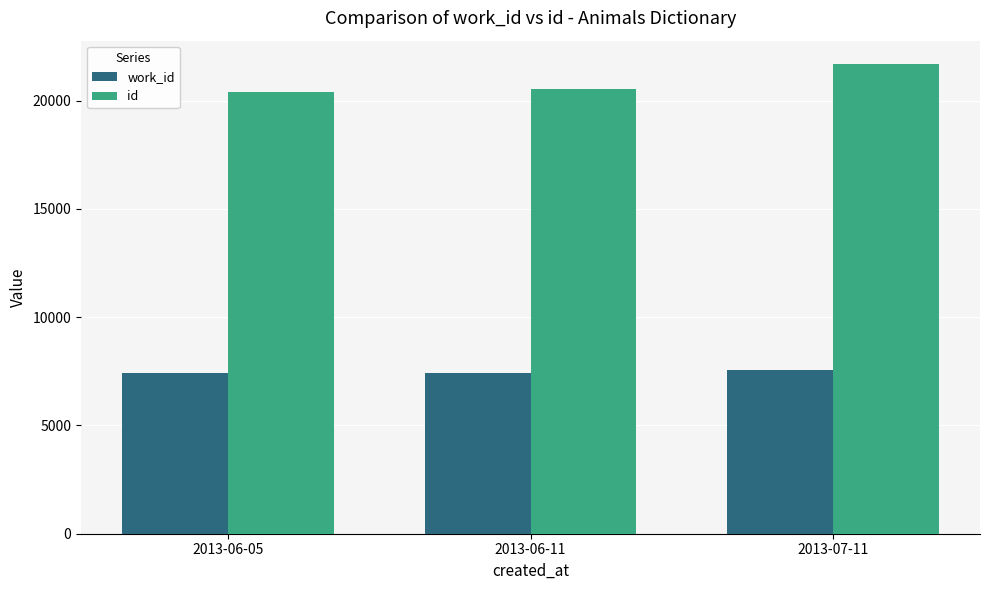

How many data points in work_id are less than 7408?

1